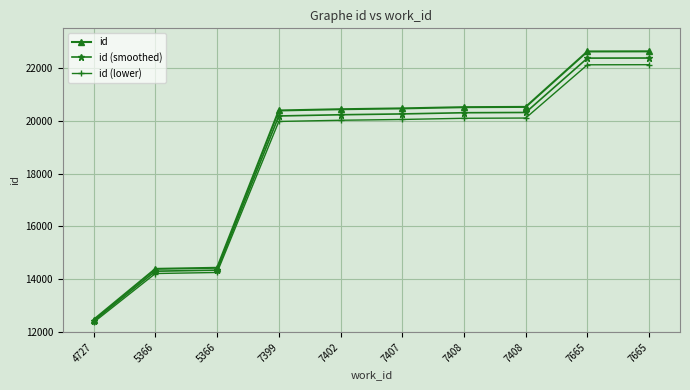

What are all the series names shown in the legend?

id, id (smoothed), id (lower)